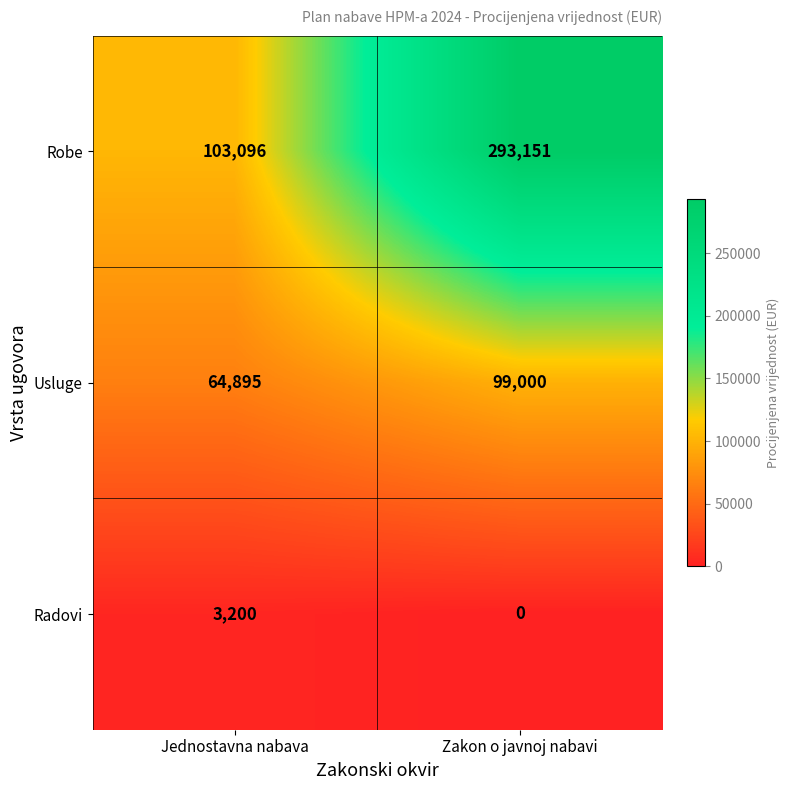

List the series in order of their peak value, highest first.

Robe, Usluge, Radovi